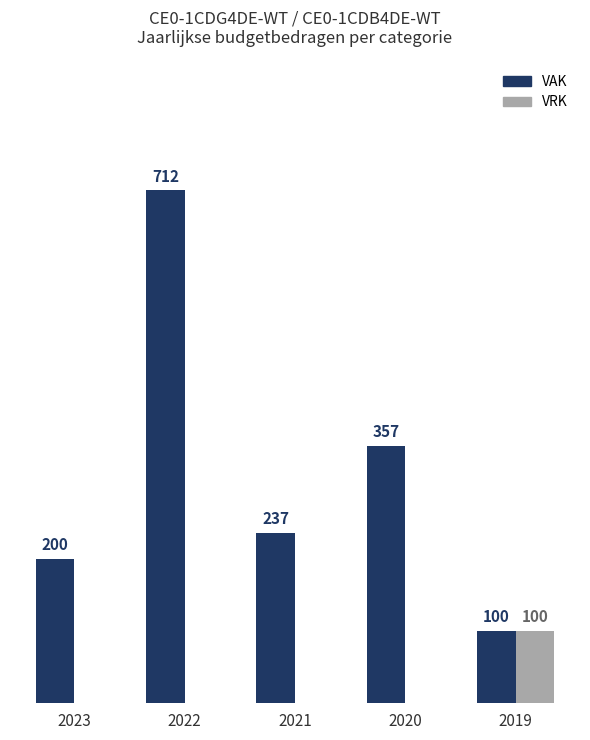

Is the value of VRK at 2022 greater than the value of VAK at 2019?

No